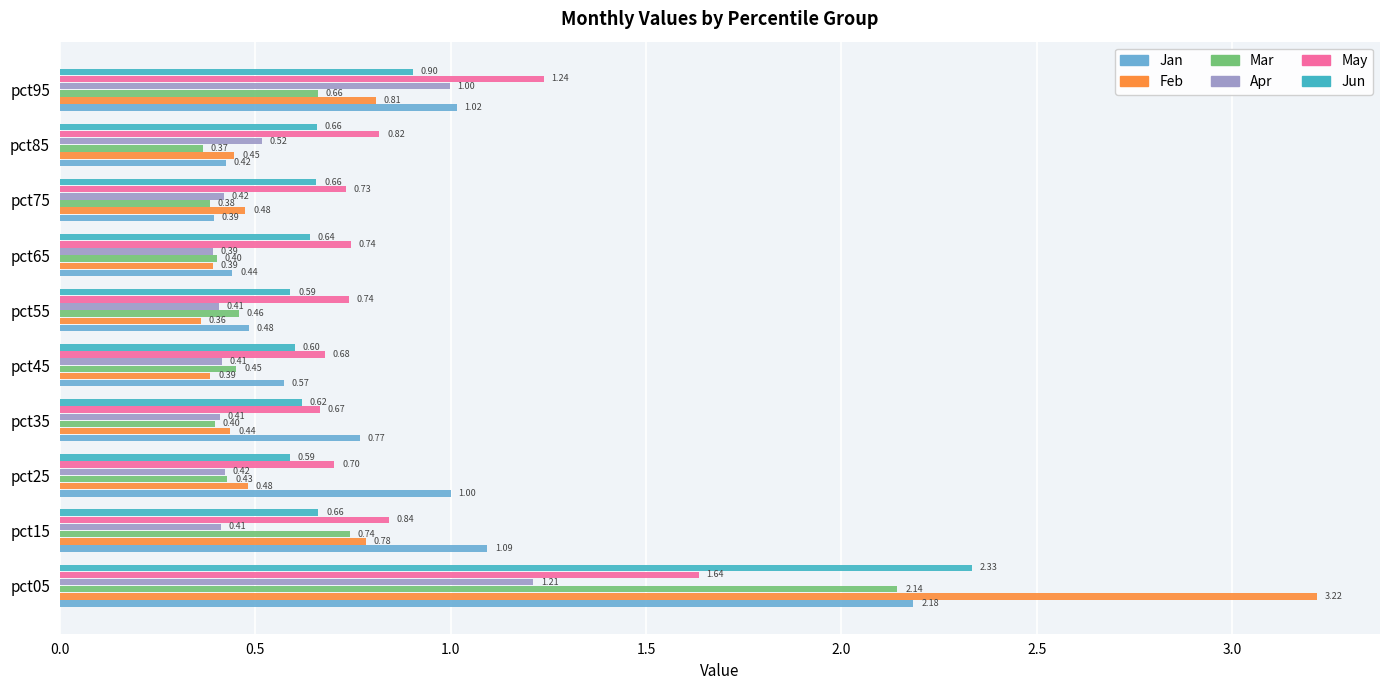

What is the sum of all Apr values?

5.6